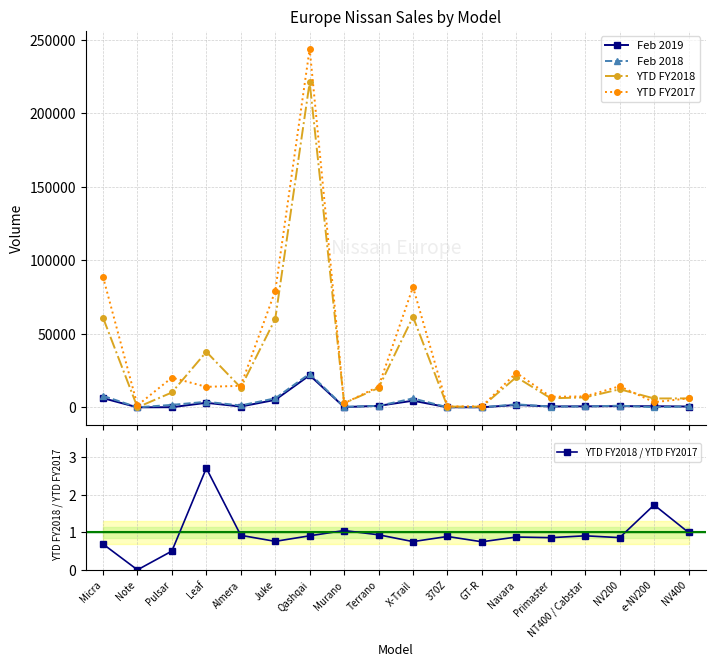

List the series in order of their peak value, lowest first.

YTD FY2018 / YTD FY2017, Feb 2019, Feb 2018, YTD FY2018, YTD FY2017